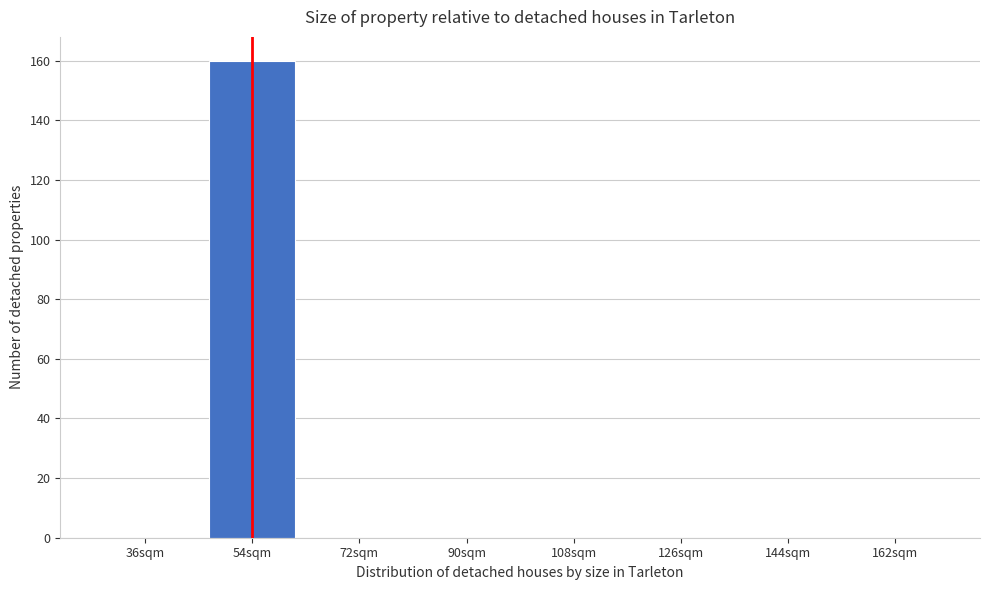

Reading left to right, transcribe all the data shown in this chart.

36sqm=0	54sqm=160	72sqm=0	90sqm=0	108sqm=0	126sqm=0	144sqm=0	162sqm=0